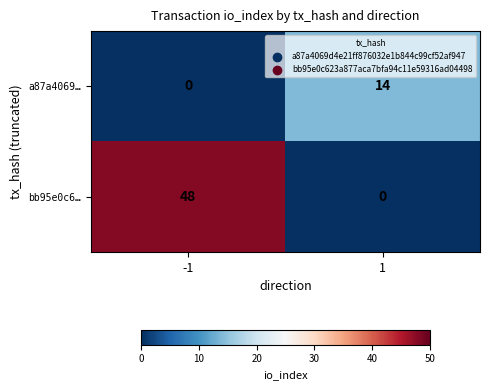

How many values in bb95e0c6… are above zero?

1